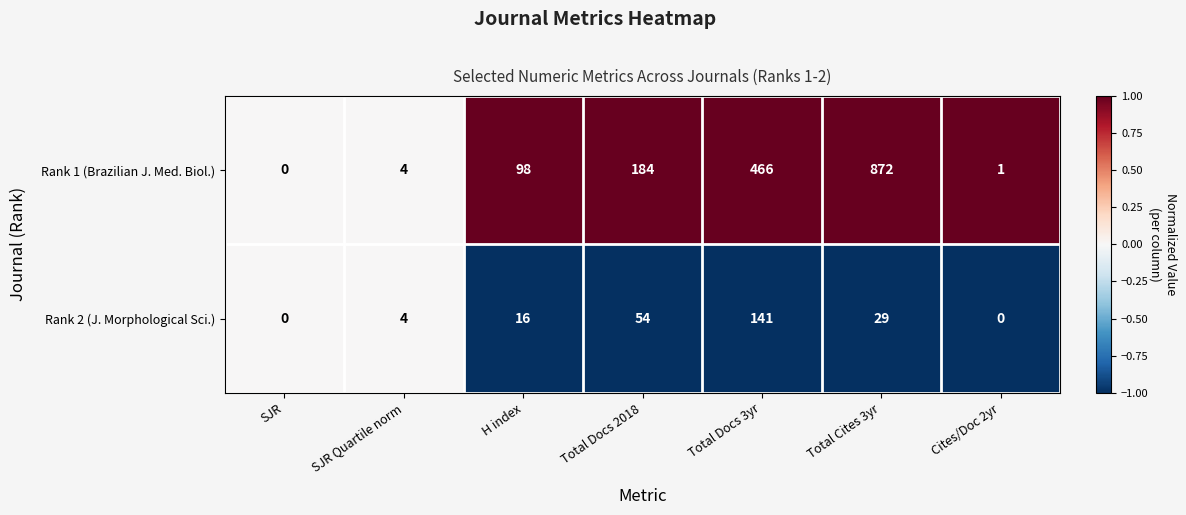

Which series changed the most between SJR Quartile norm and Total Docs 2018?

Rank 1 (Brazilian J. Med. Biol.)